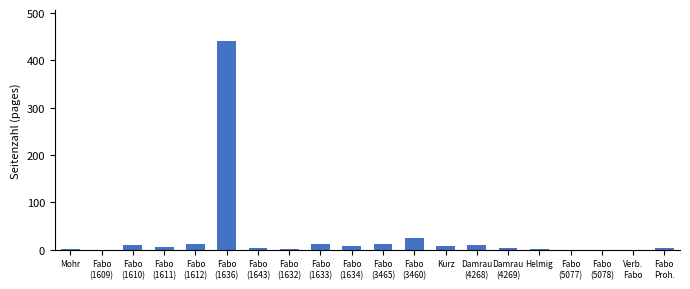

What is the greatest value displayed?

440